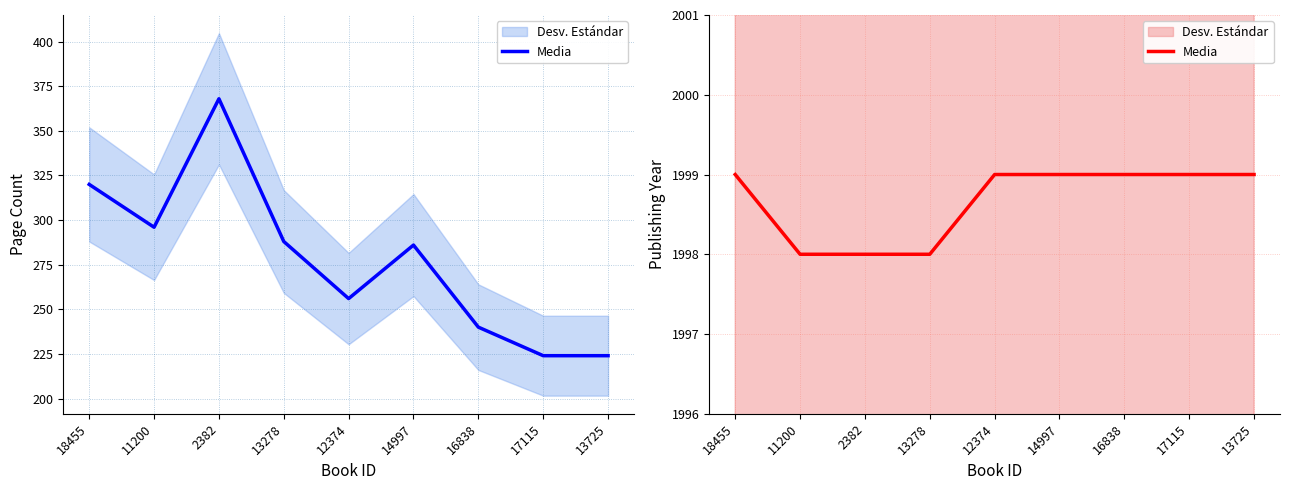

Does the chart have visible grid lines?

Yes